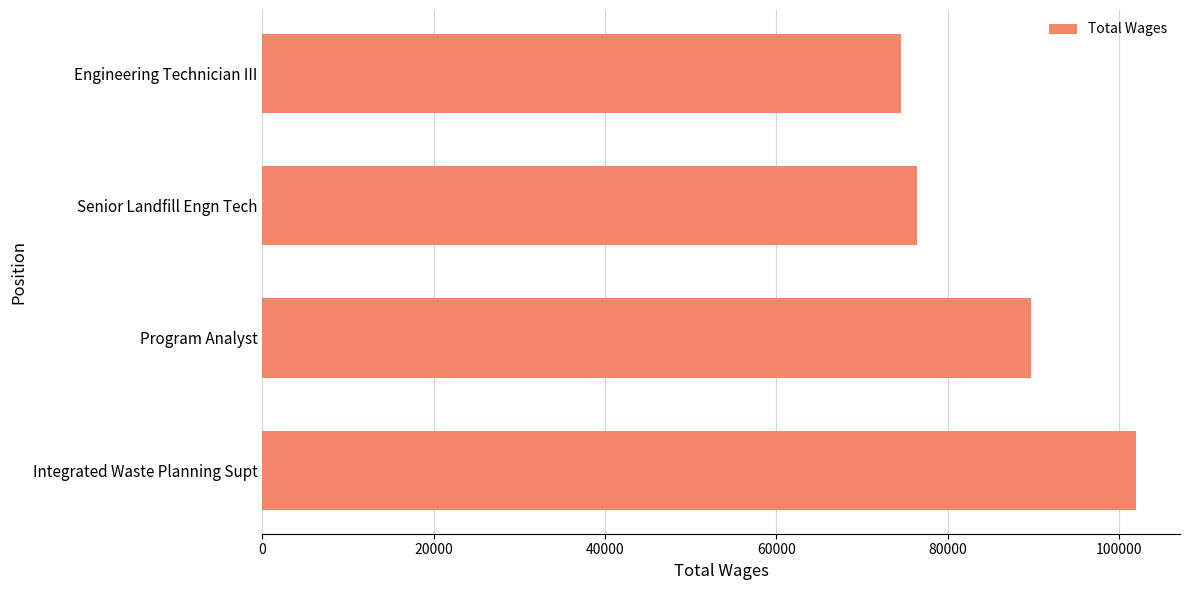

What is the approximate value at Program Analyst?

89661